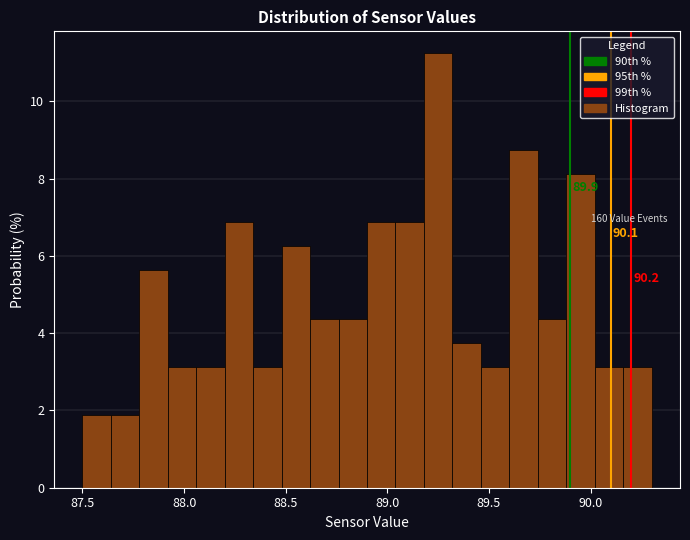

Read against the x-axis, roughly where is the centre of the tallest bar?

89.25